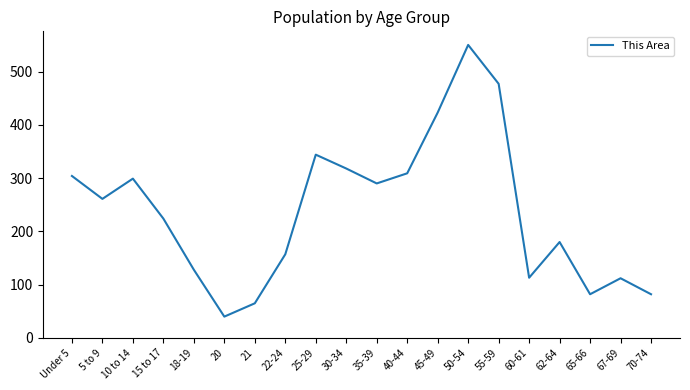

What is the difference between the second highest and second lowest values?

412